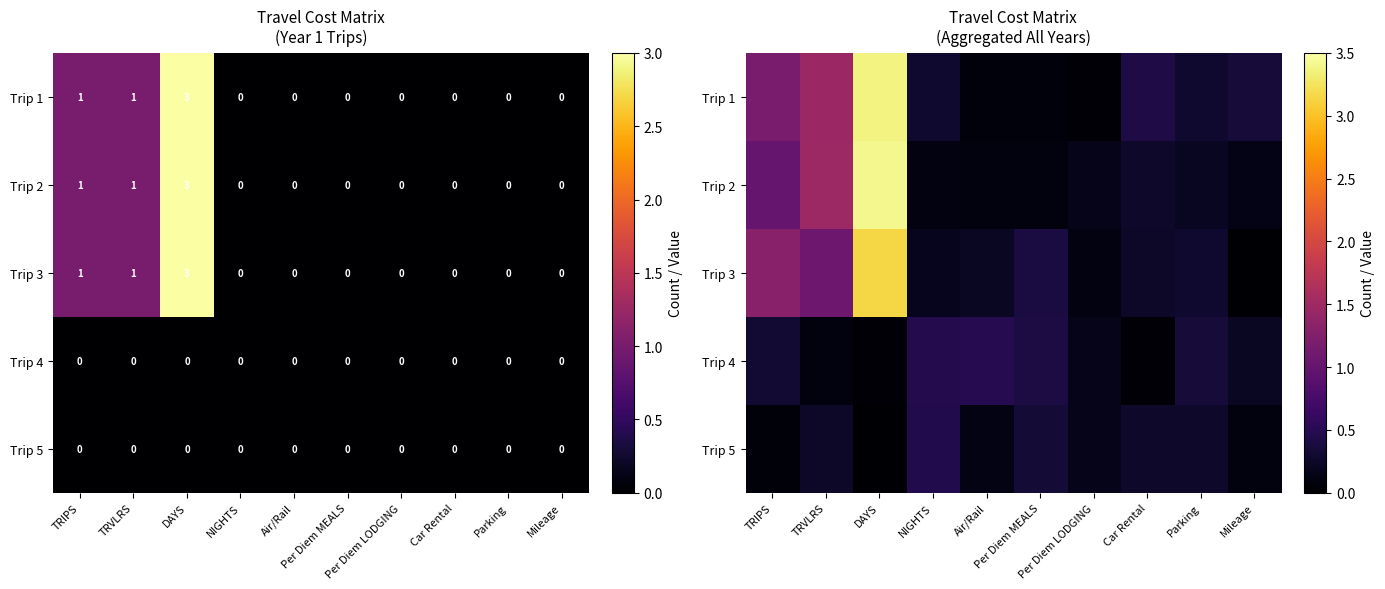

At which category is the sum across all series the highest?

DAYS